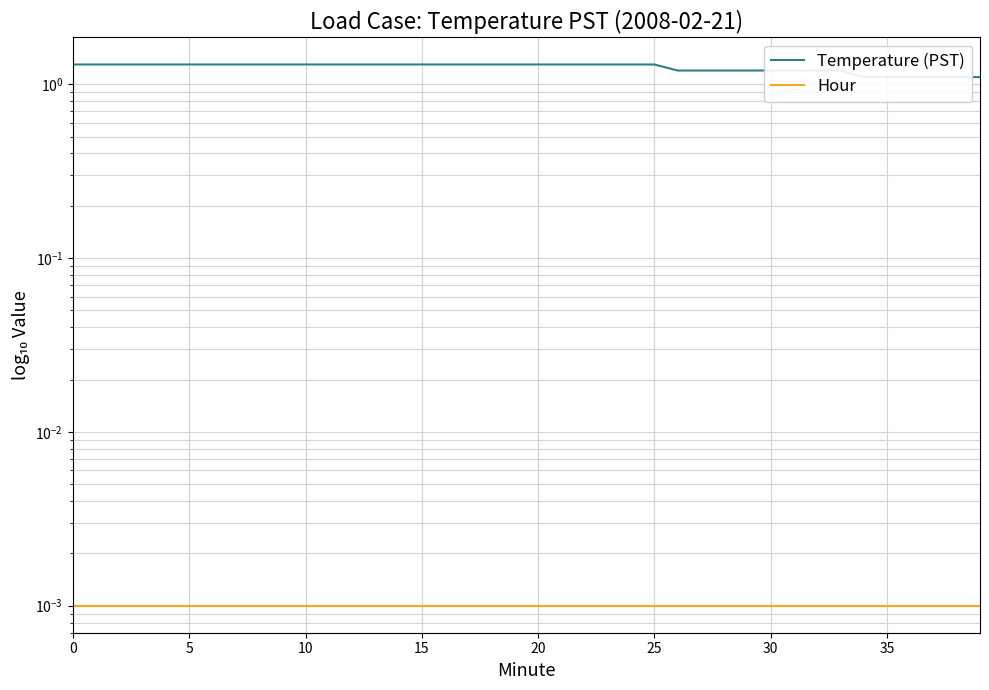

How many lines are shown in the chart?

2